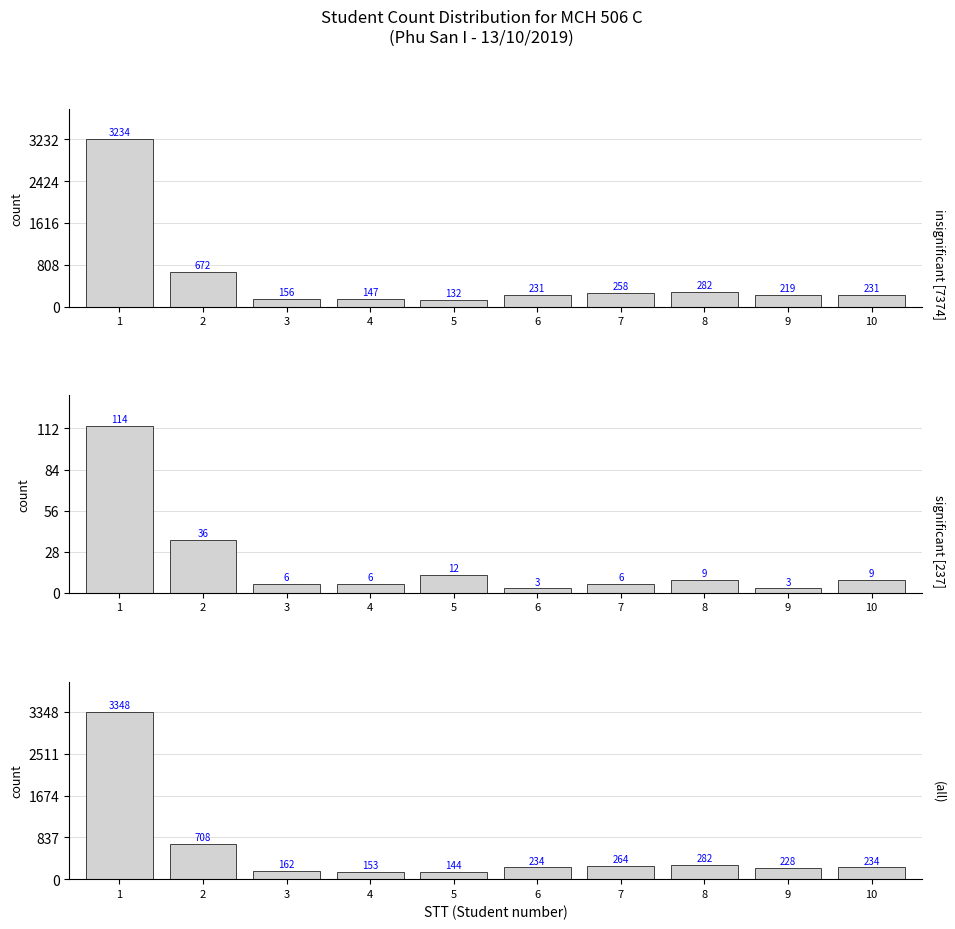

At which category is the sum across all series the highest?

1